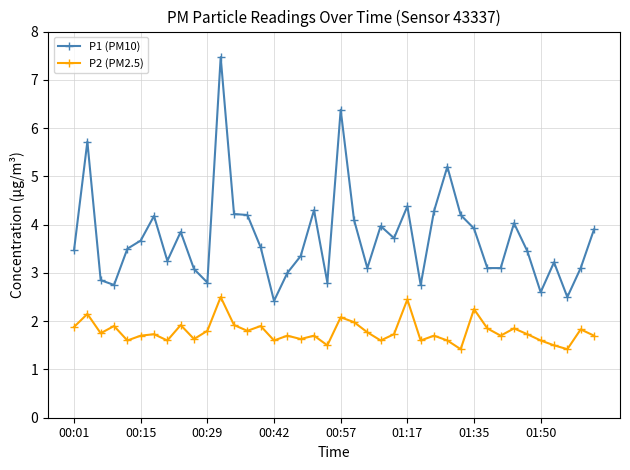

What is the difference between the maximum and second lowest values in the P2 (PM2.5) series?

1.1